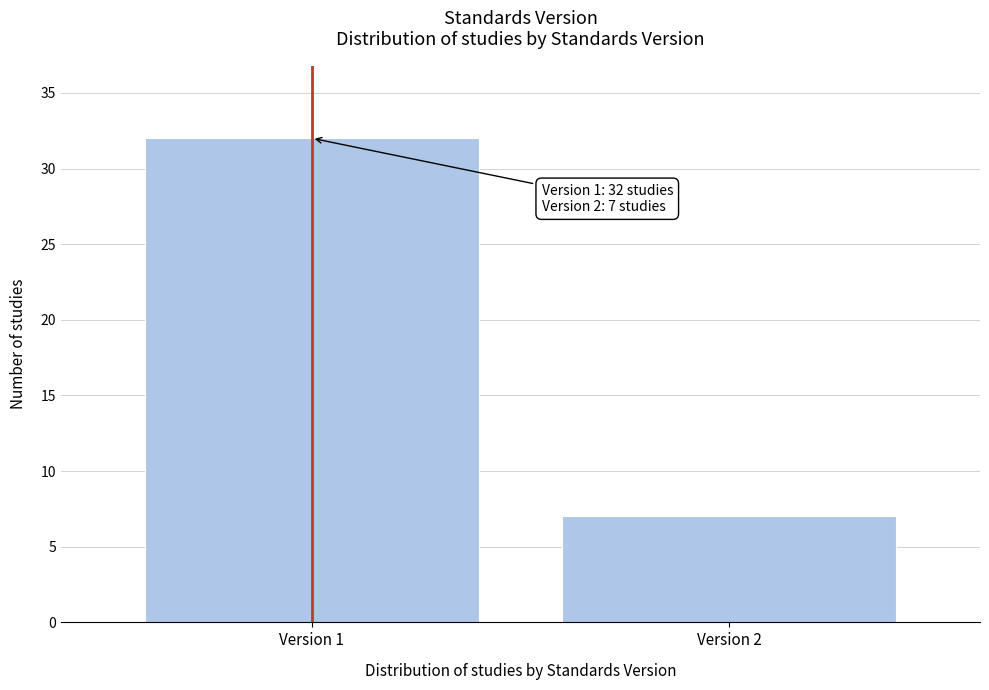

Reading left to right, transcribe all the data shown in this chart.

Version 1=32	Version 2=7